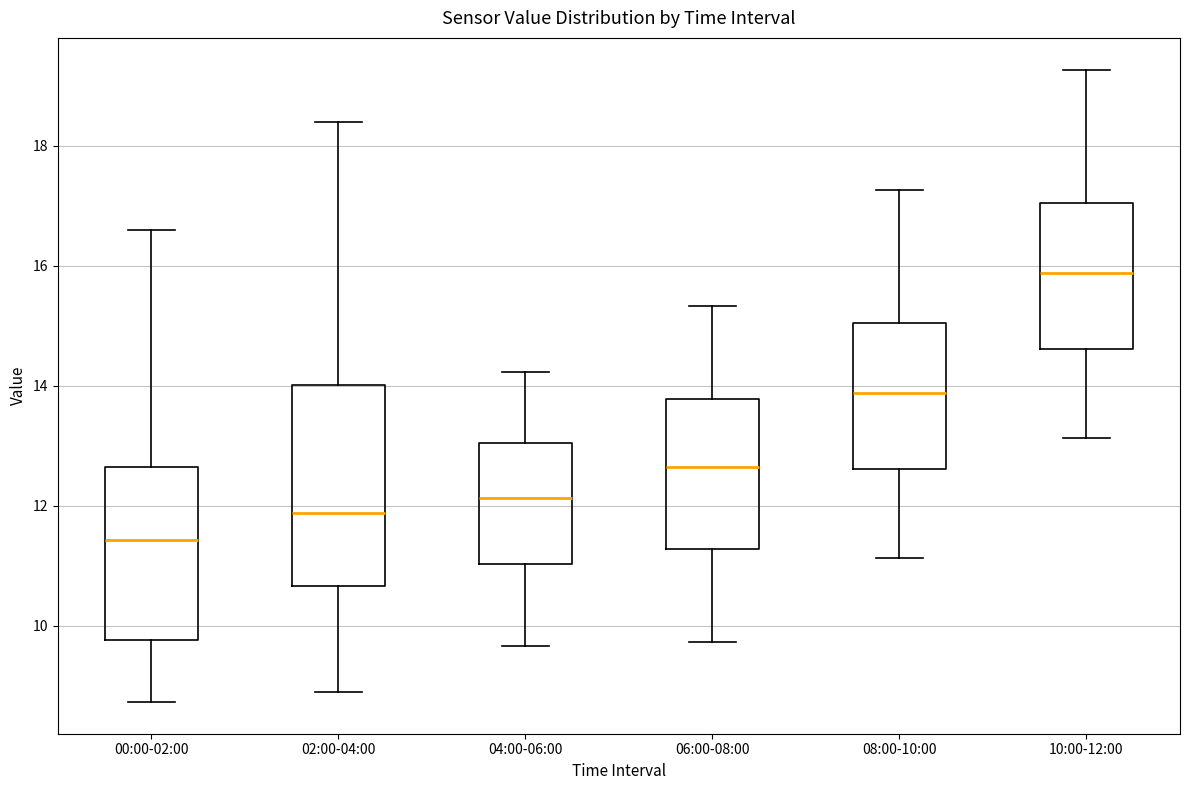

Reading left to right, read every box against the y-axis: the position of its median line, the range the box covers, and the ends of its whiskers. The values are not printed on the chart, so give them approximately, as read against the axis.

00:00-02:00: median 11.4, box 9.8 to 12.6, whiskers 8.8 to 16.6
02:00-04:00: median 11.8, box 10.6 to 14.0, whiskers 9.0 to 18.4
04:00-06:00: median 12.2, box 11.0 to 13.0, whiskers 9.6 to 14.2
06:00-08:00: median 12.6, box 11.2 to 13.8, whiskers 9.8 to 15.4
08:00-10:00: median 13.8, box 12.6 to 15.0, whiskers 11.2 to 17.2
10:00-12:00: median 15.8, box 14.6 to 17.0, whiskers 13.2 to 19.2